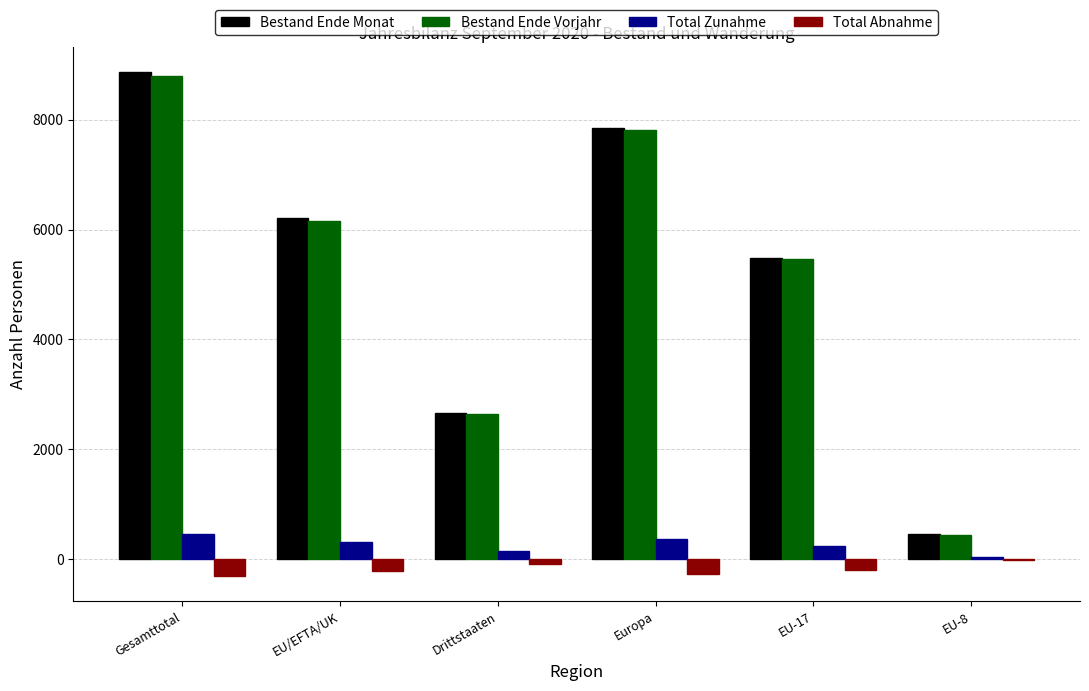

Which series has the largest range (max minus min)?

Bestand Ende Monat